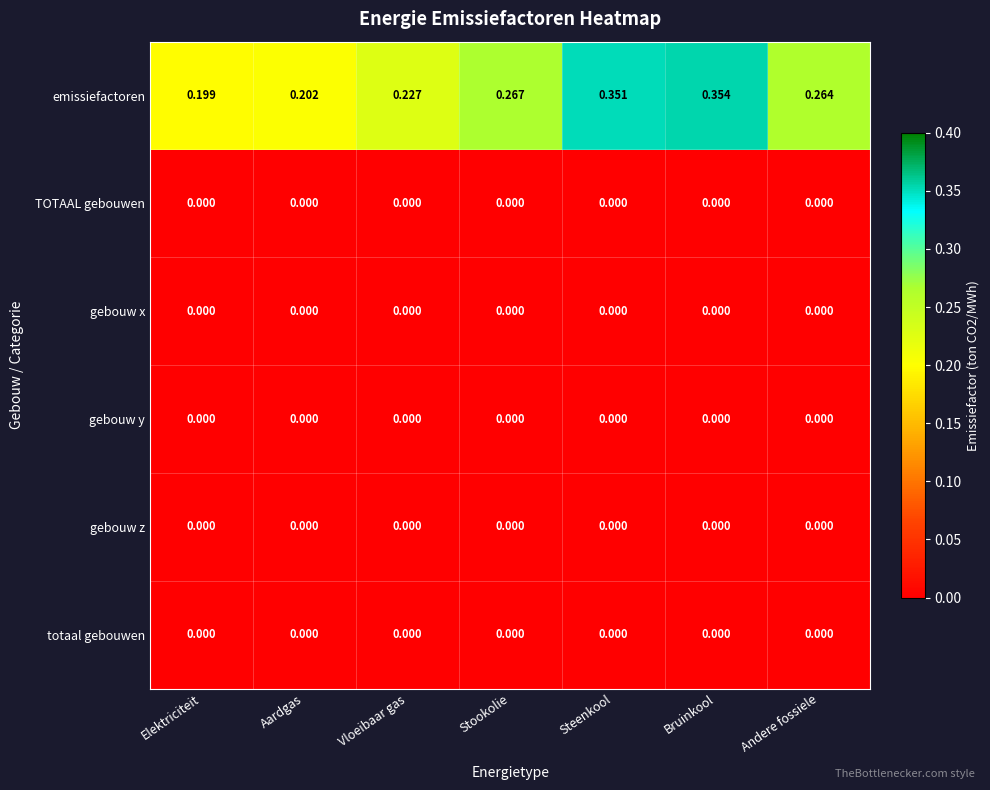

Which category has the highest value across all series?

Bruinkool